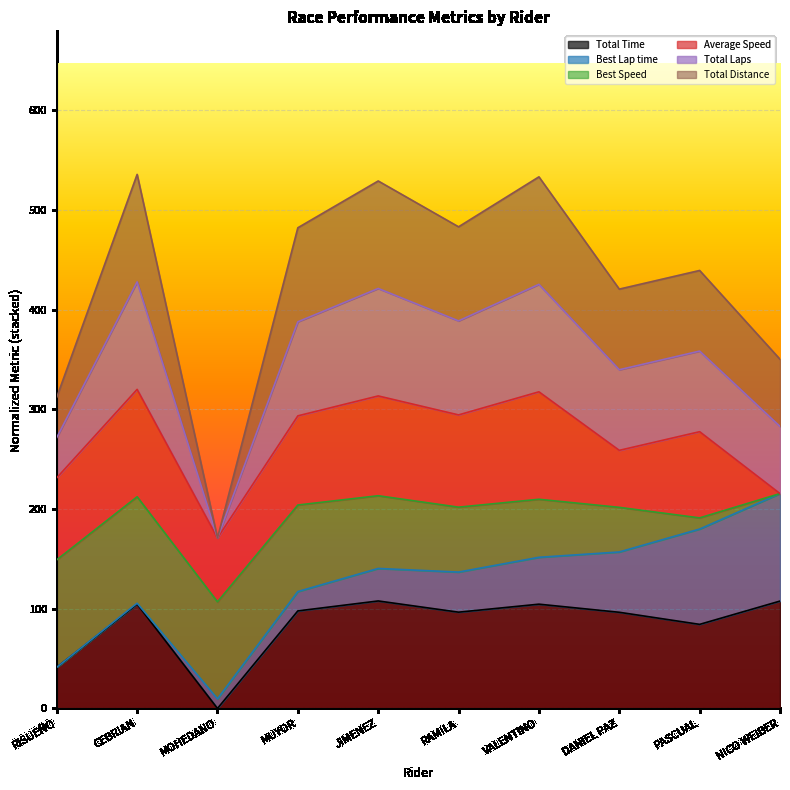

Which category has the lowest value in the Total Time series?

MOHEDANO